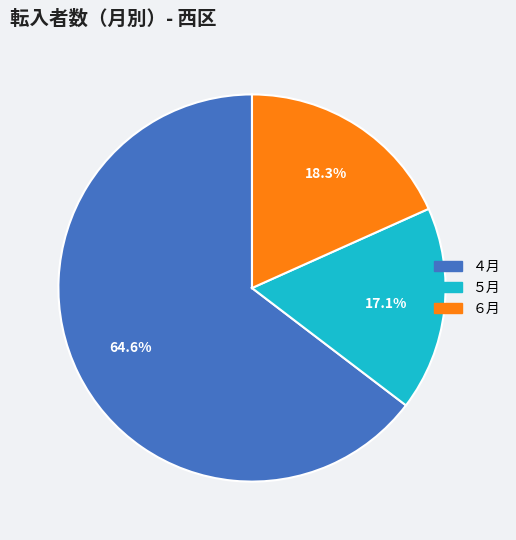

To the nearest percent, what percentage of the pie is ５月?

17%